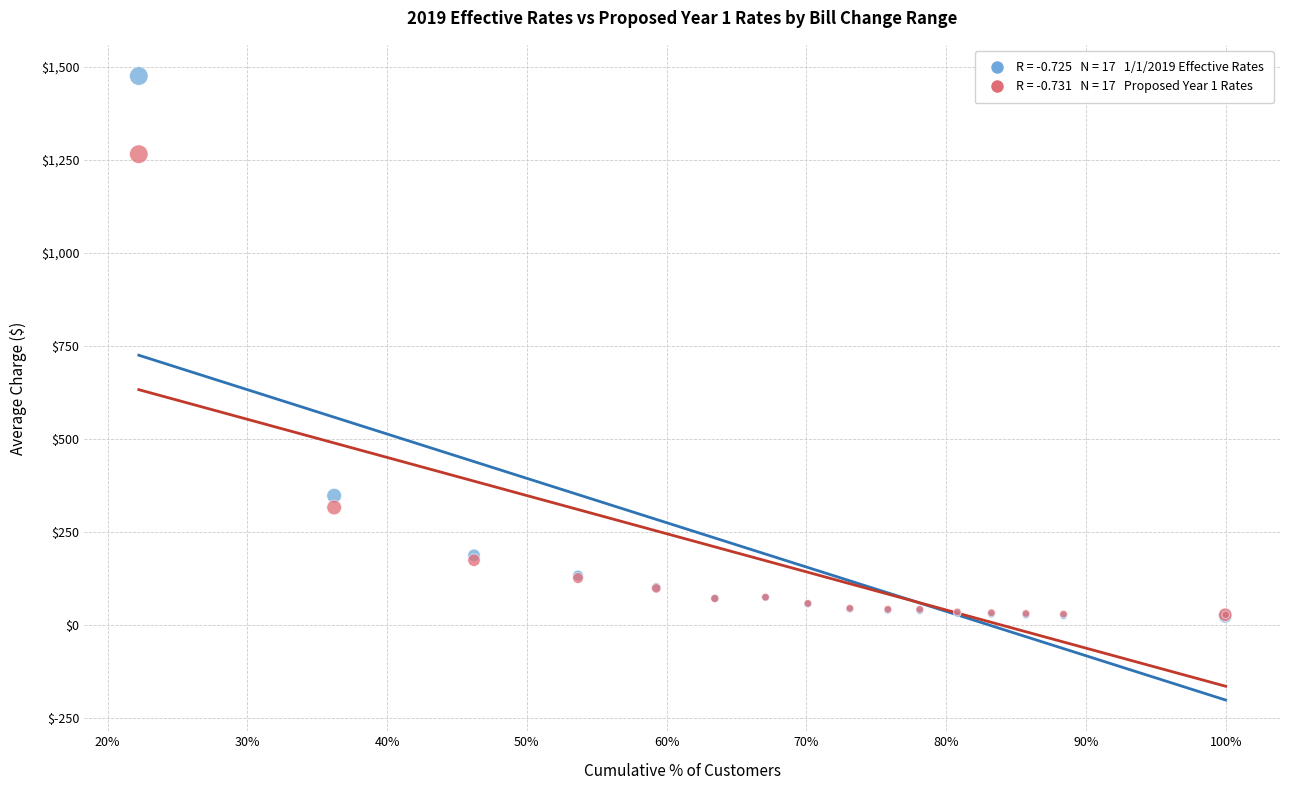

Across all series, what Y value is closest to 748?

346.6